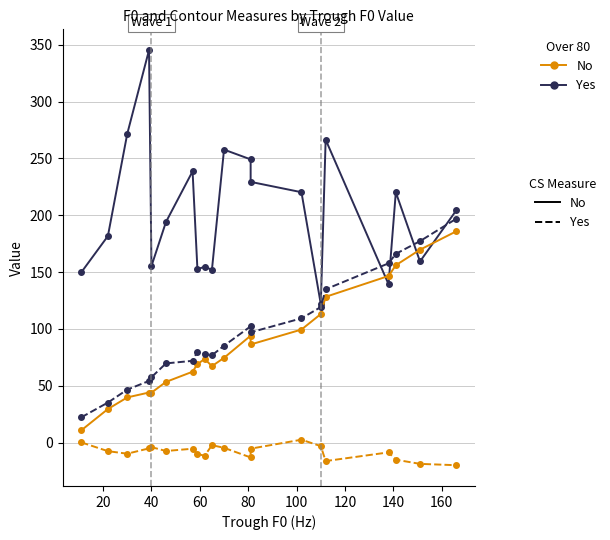

In vend cs, how many points are higher than both neighbors (excluding endpoints)?

2